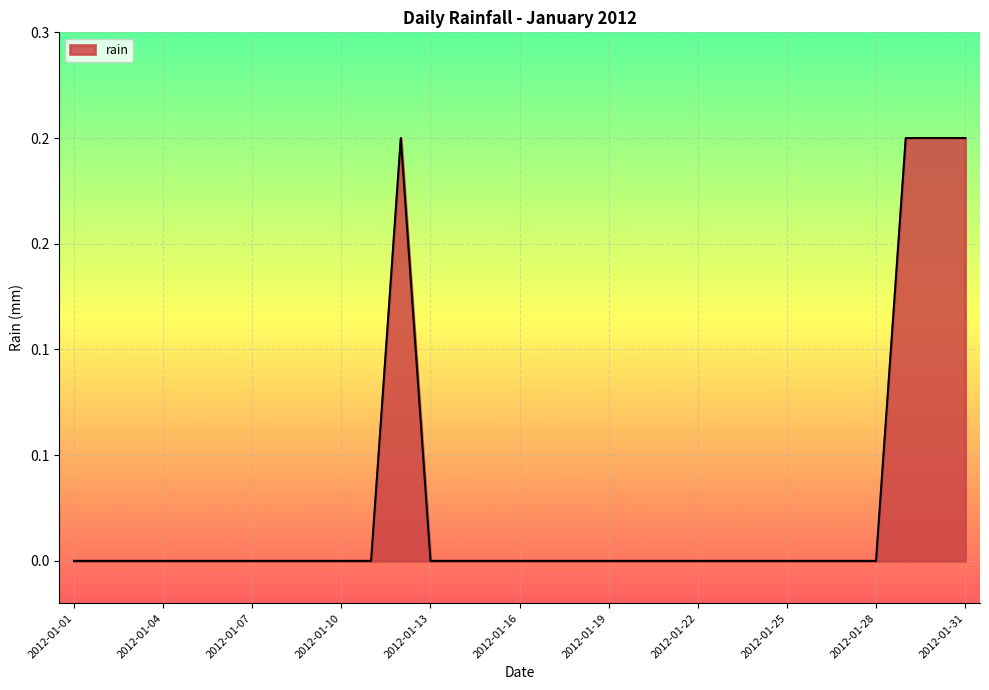

How many interior local peaks (higher than both neighbors) does the data have?

1